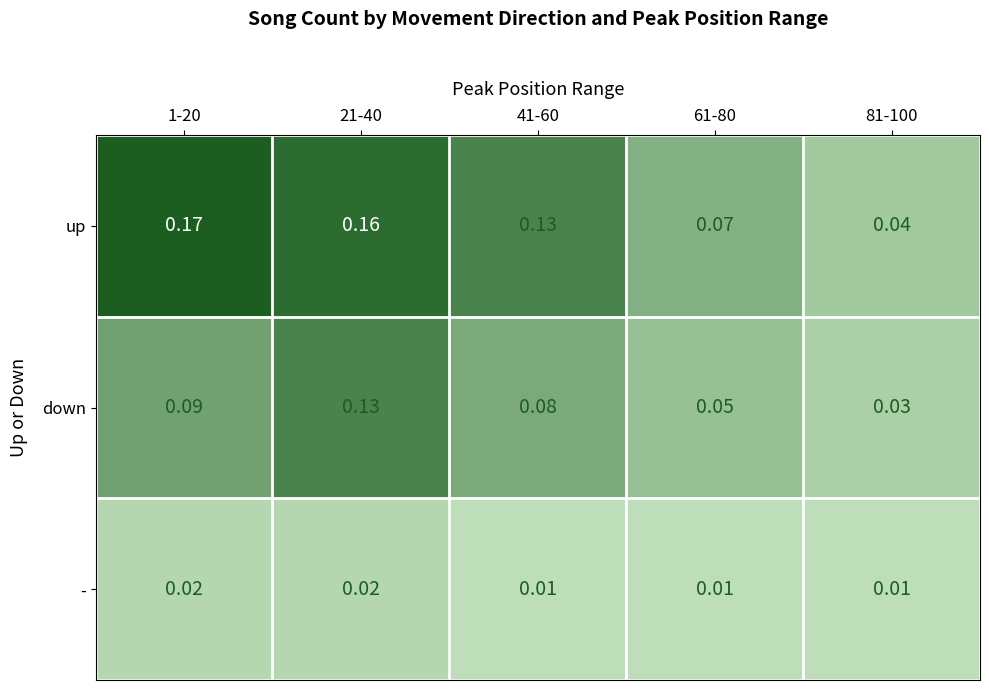

Which series has the largest total across all categories?

up